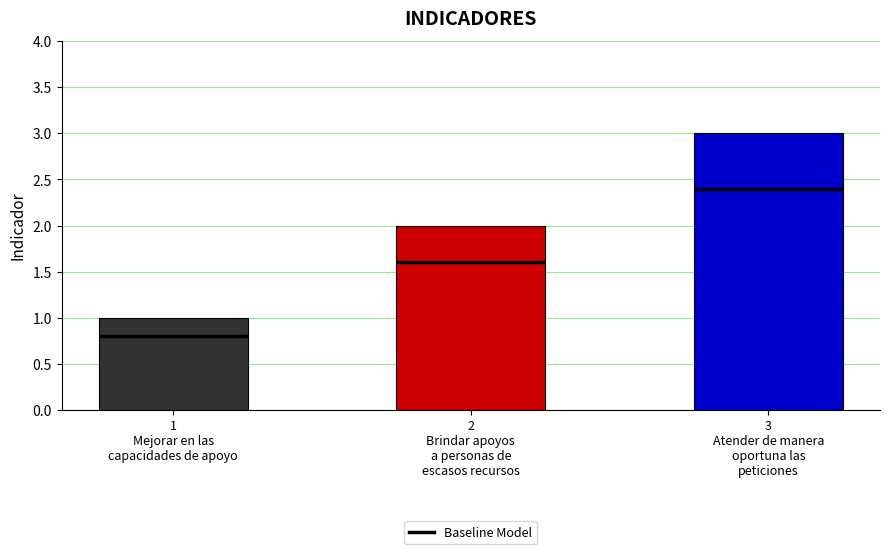

What is the value of the 3rd bar from the left?

3